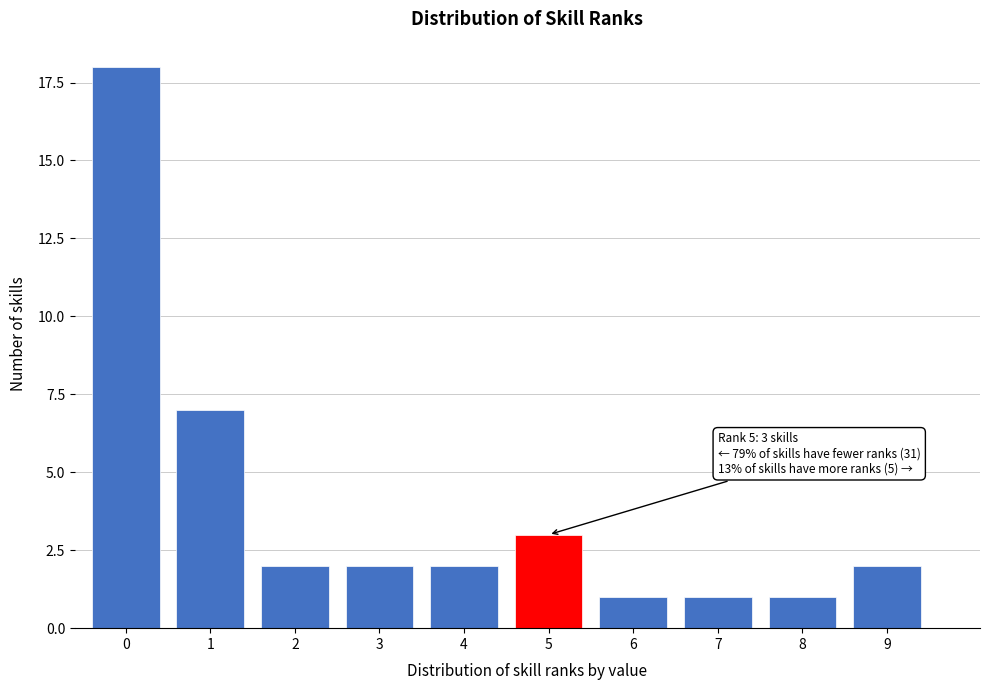

Reading left to right, list all the values displayed in this chart.

18	7	2	2	2	3	1	1	1	2